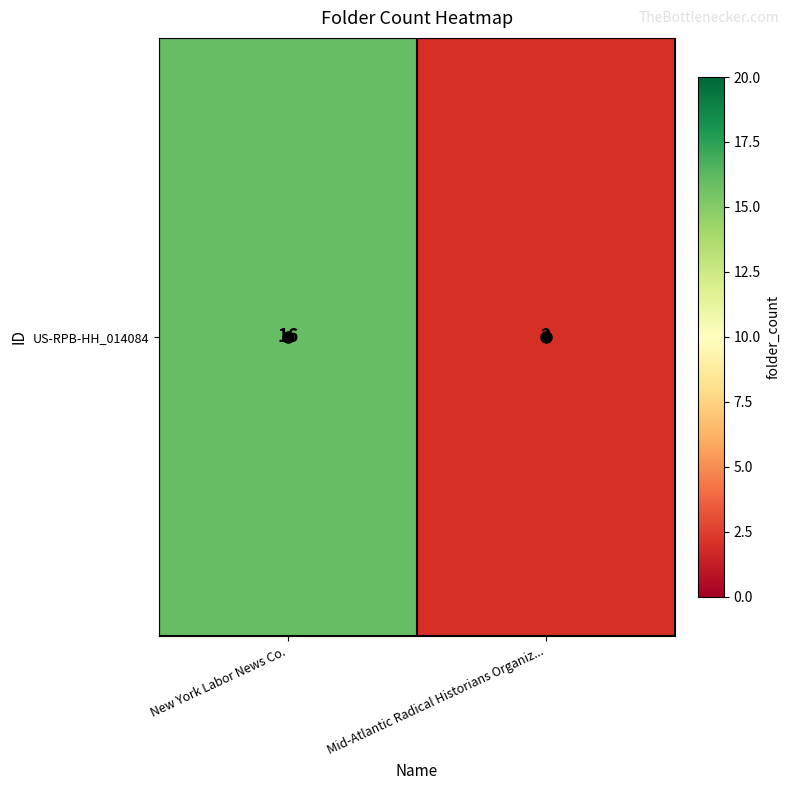

Reading left to right, transcribe all the data shown in this chart.

16	2